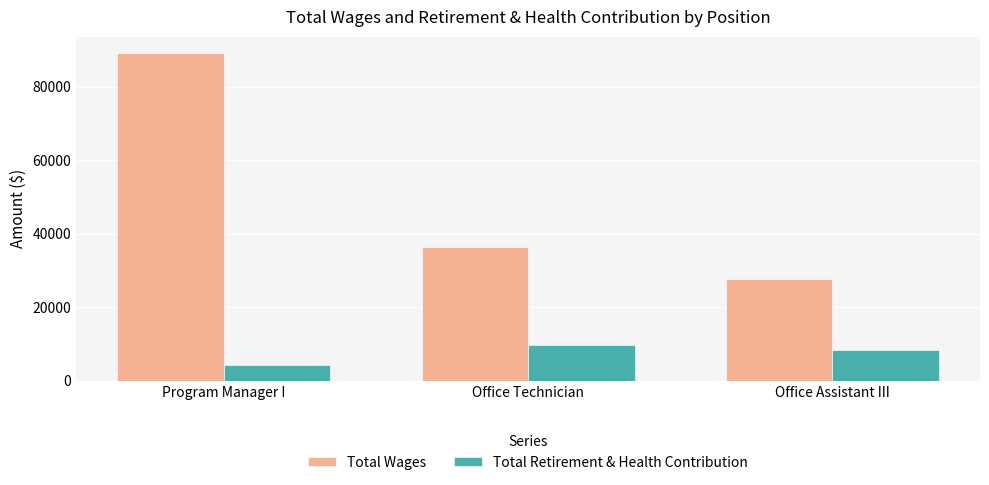

Read the Total Wages value at Office Assistant III.

27708